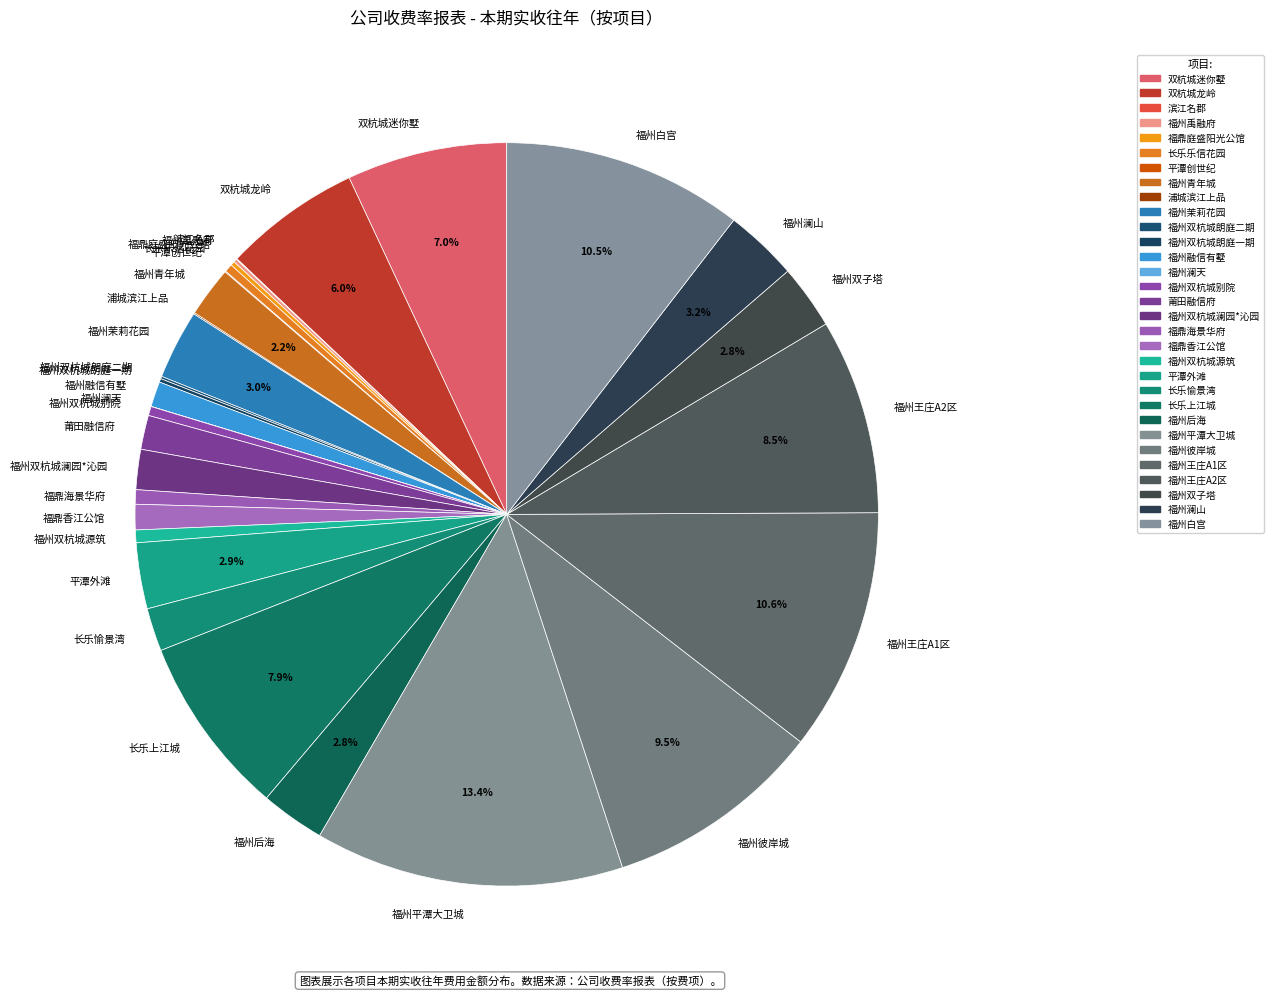

Which category has the biggest portion of the pie?

福州平潭大卫城